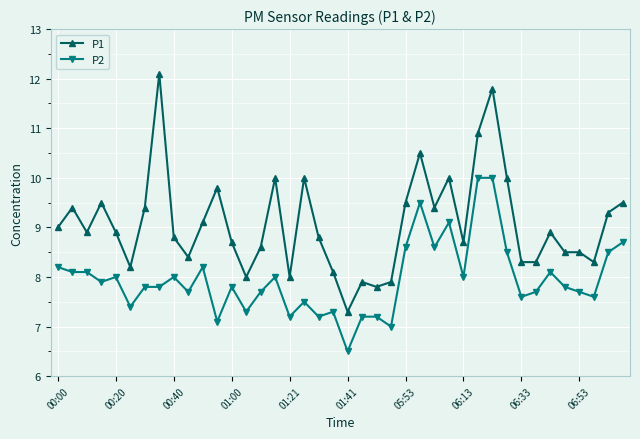

Rank the series by their maximum value, from lowest to highest.

P2, P1